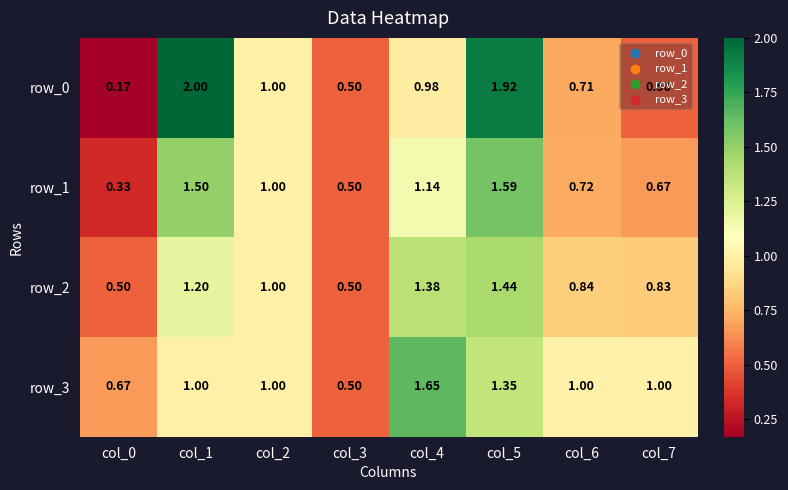

Is the value of row_0 at col_0 greater than the value of row_2 at col_1?

No